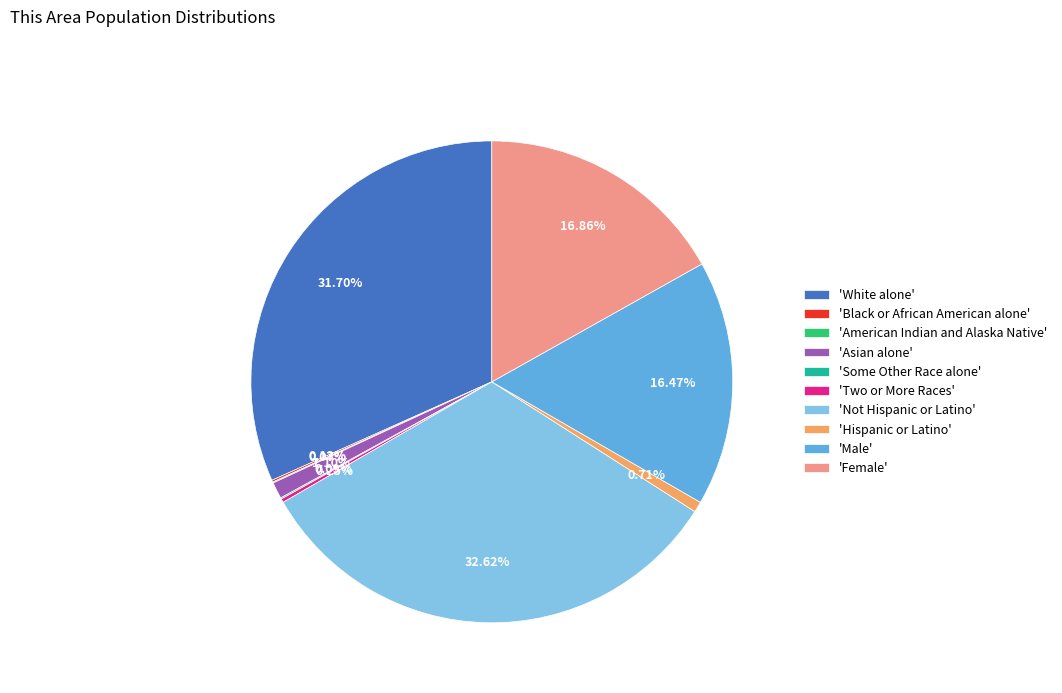

Which slice is the largest?

'Not Hispanic or Latino'